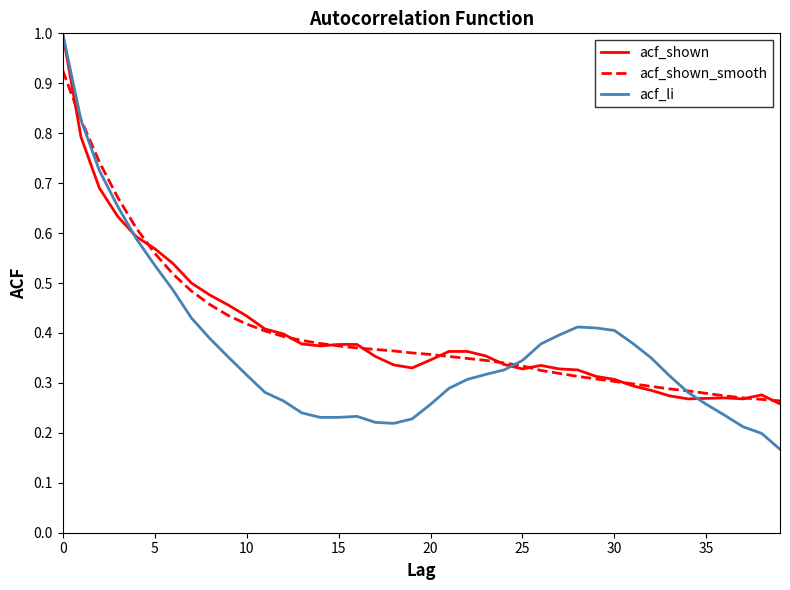

What is the maximum value shown in the chart?

1.0